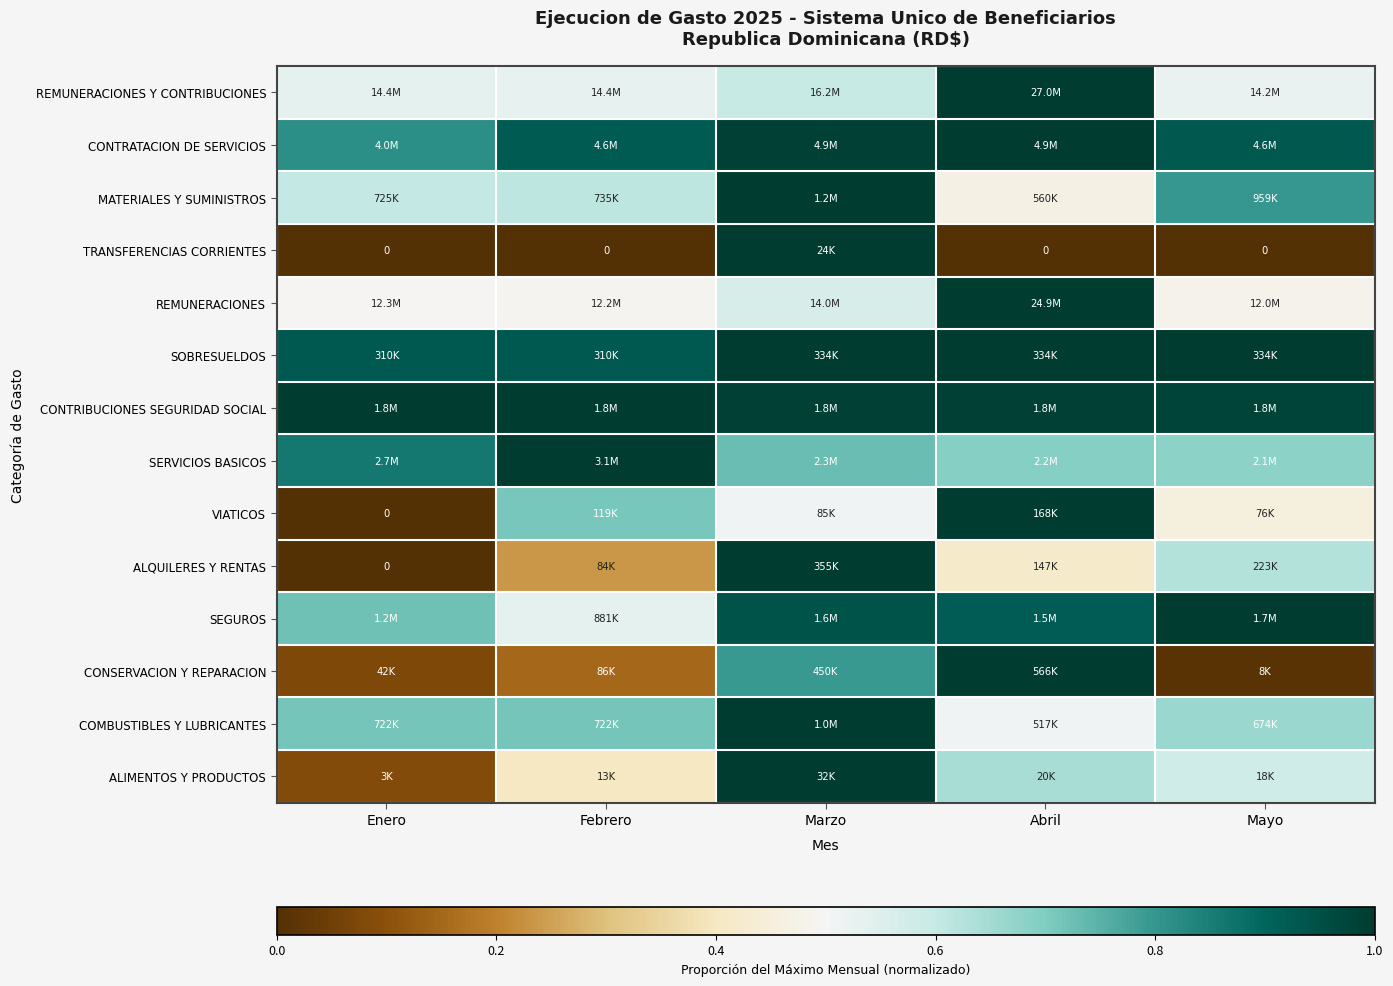

What is the difference between the maximum and second lowest values in the MATERIALES Y SUMINISTROS series?

0.4